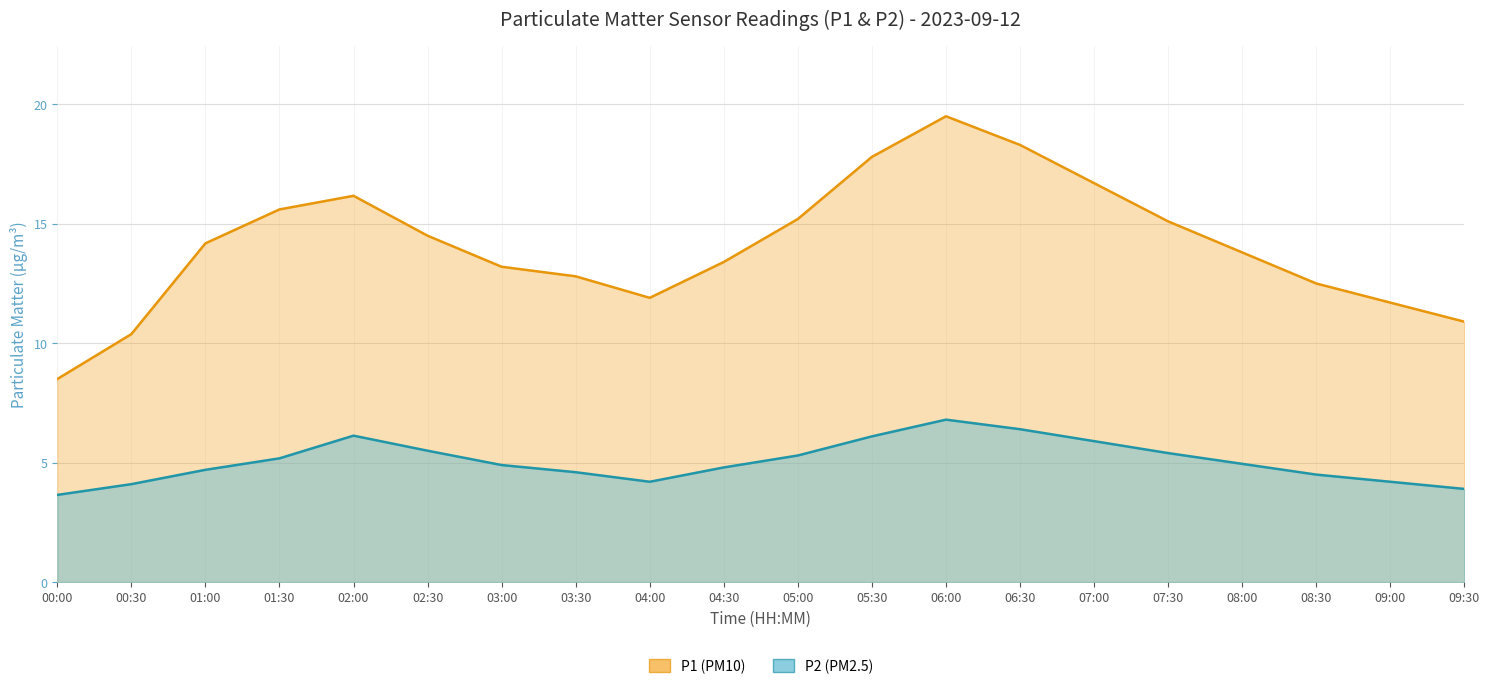

What is the sum of the P2 values at 02:00 and 05:30?

12.2